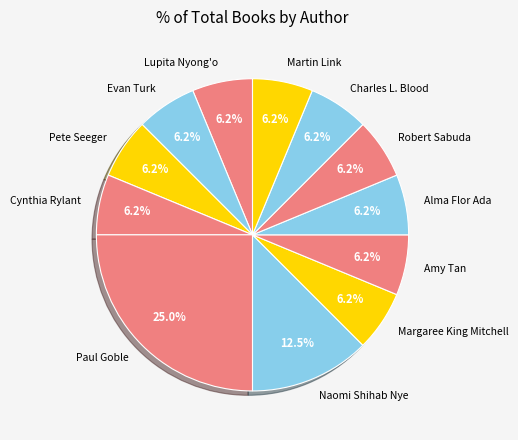

What is the largest slice in the pie chart?

Paul Goble